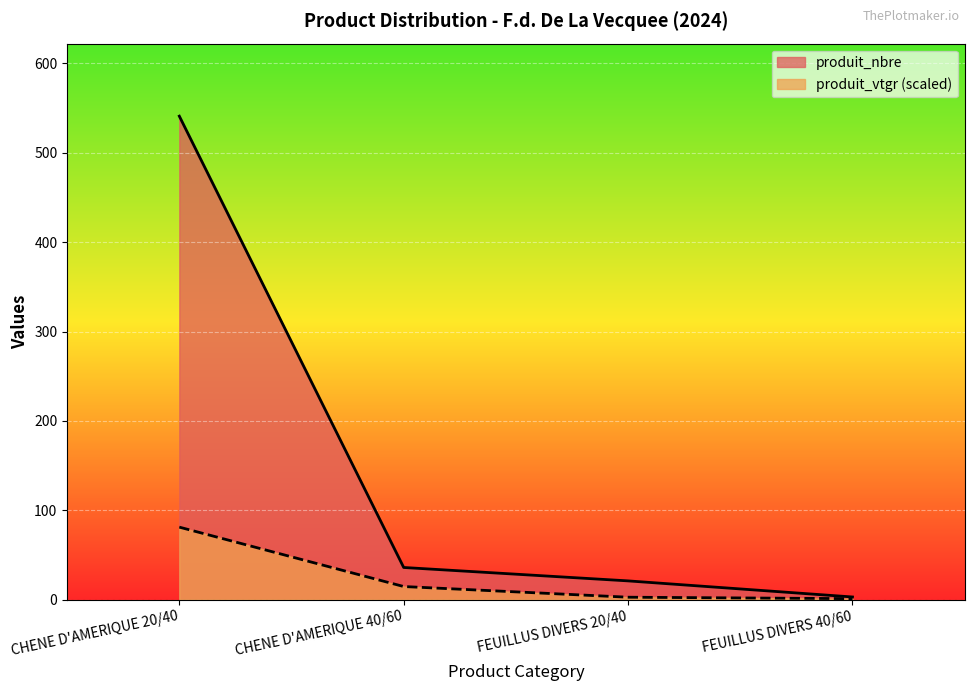

True or false: produit_nbre and produit_vtgr intersect in this chart.

False